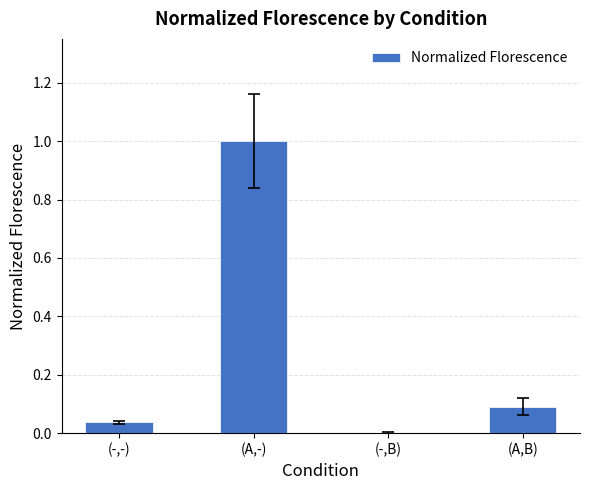

What is the sum of all values?

1.1